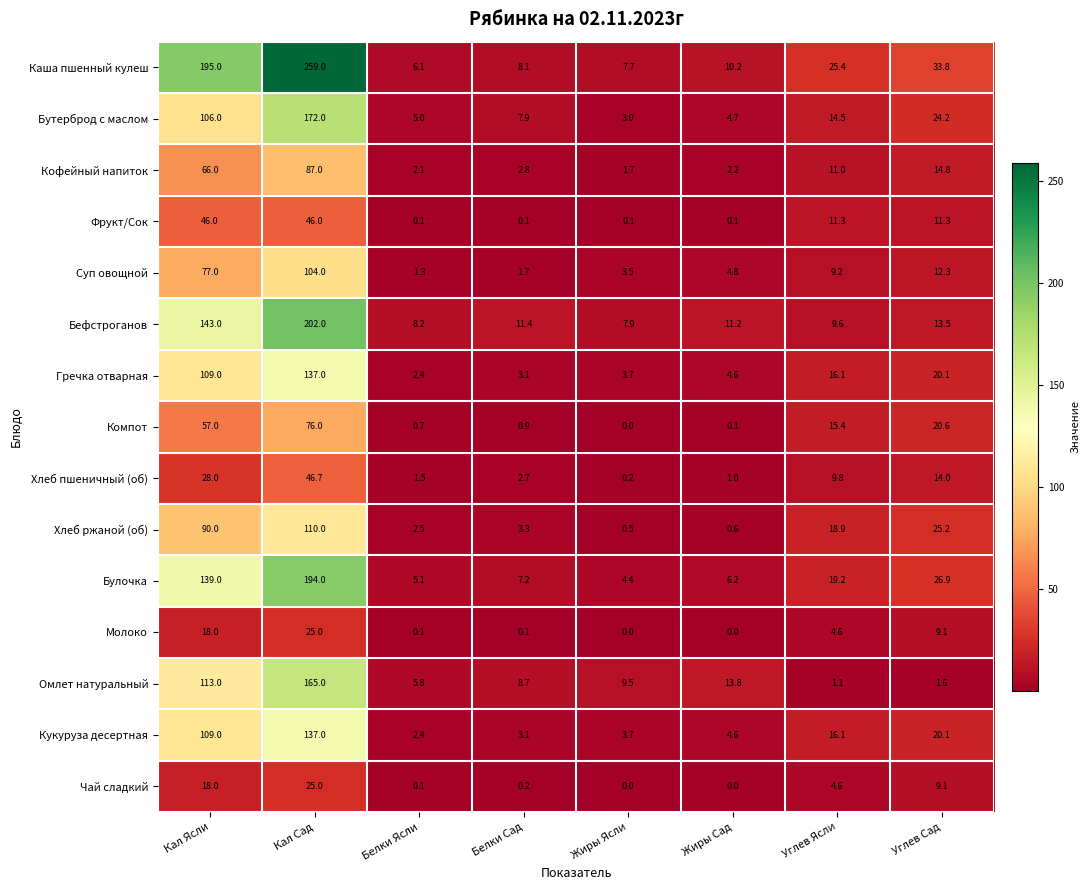

Is the value of Фрукт/Сок at Углев Ясли greater than the value of Чай сладкий at Жиры Сад?

Yes